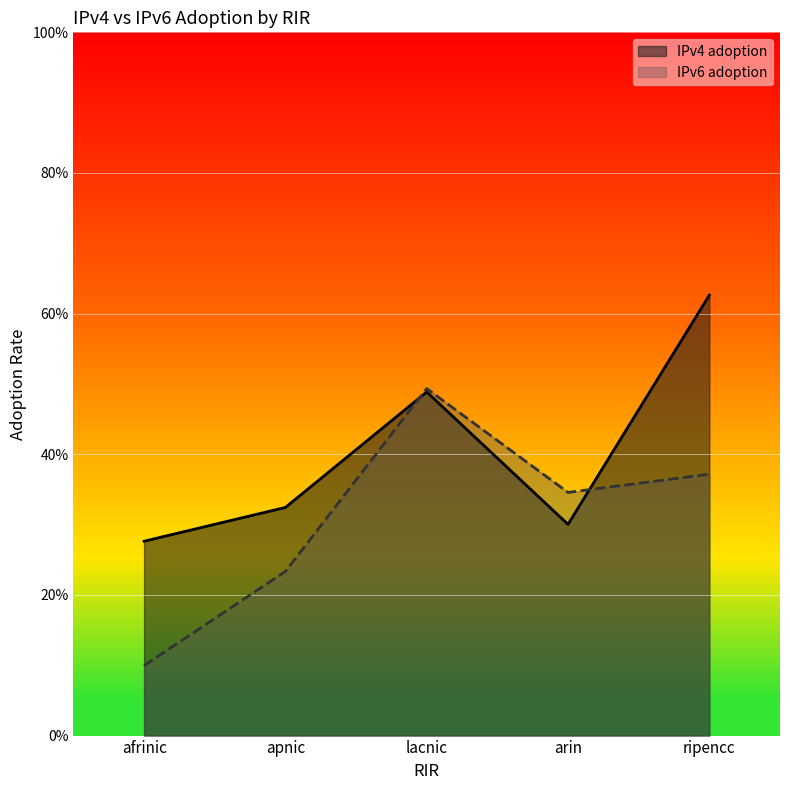

Which series has the largest total across all categories?

IPv4 adoption